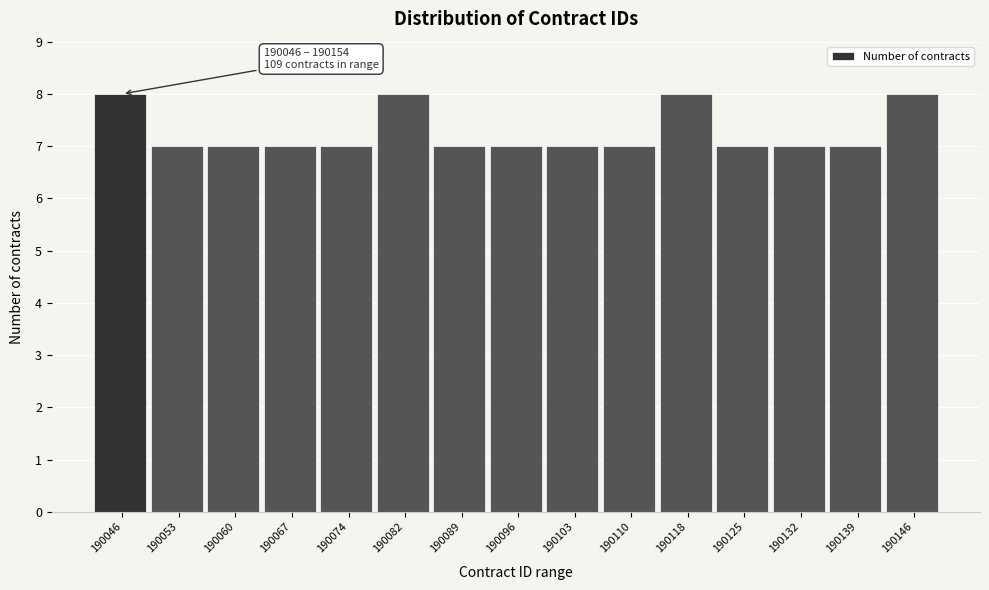

Reading left to right, transcribe all the data shown in this chart.

190046=8	190053=7	190060=7	190067=7	190074=7	190082=8	190089=7	190096=7	190103=7	190110=7	190118=8	190125=7	190132=7	190139=7	190146=8